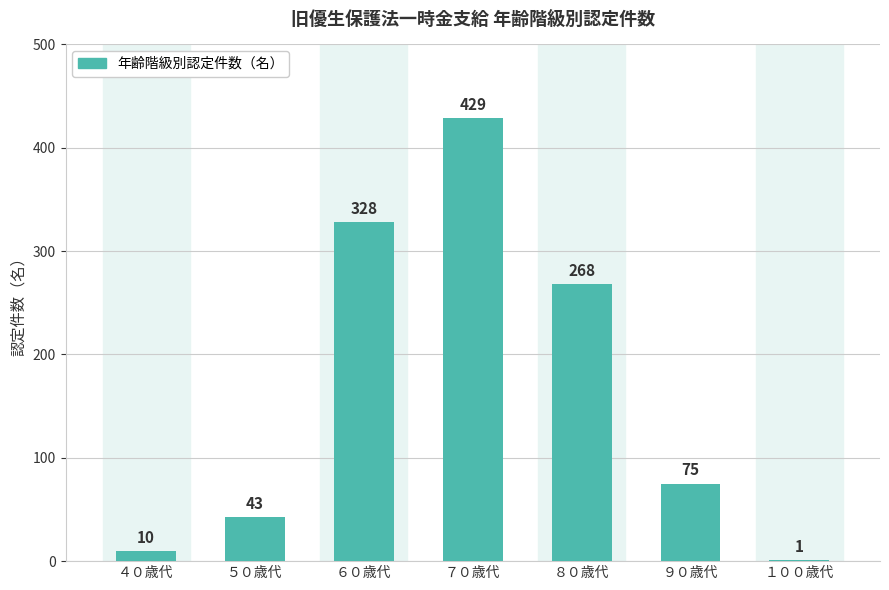

What is the change in value from ４０歳代 to ５０歳代?

+33